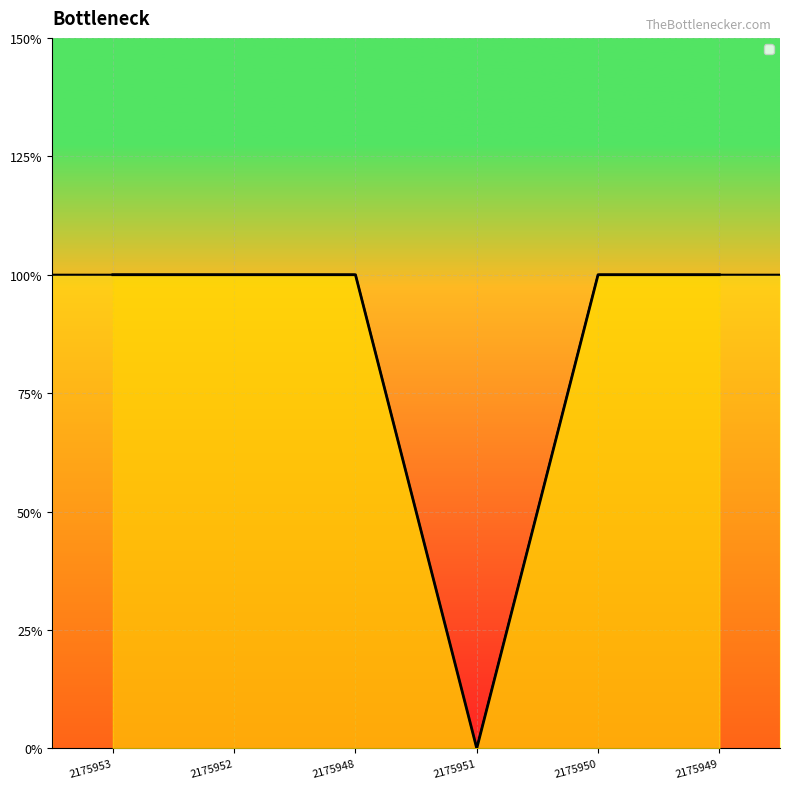

How many lines are shown in the chart?

1